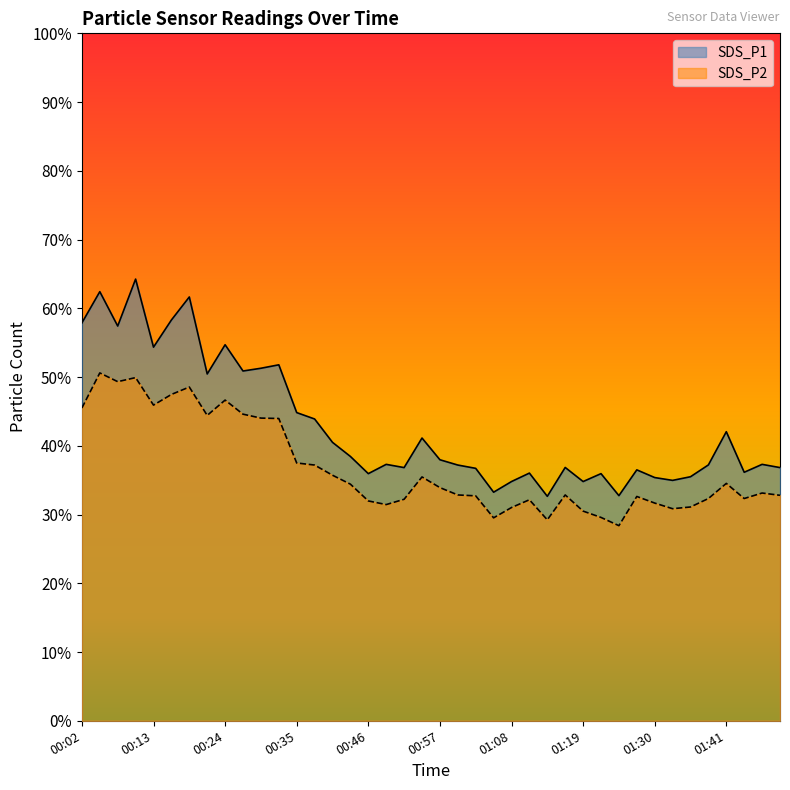

How many interior local valleys does the SDS_P1 series have?

12